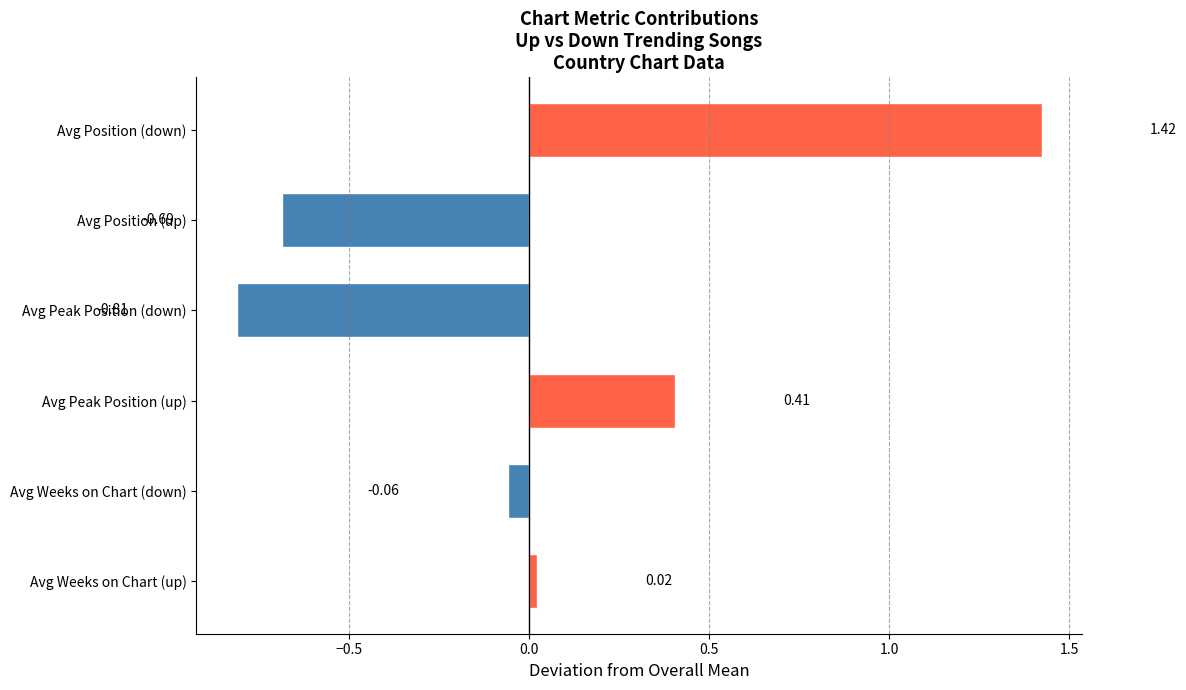

Where is the data nearest to the value 0?

Avg Weeks on Chart (up)